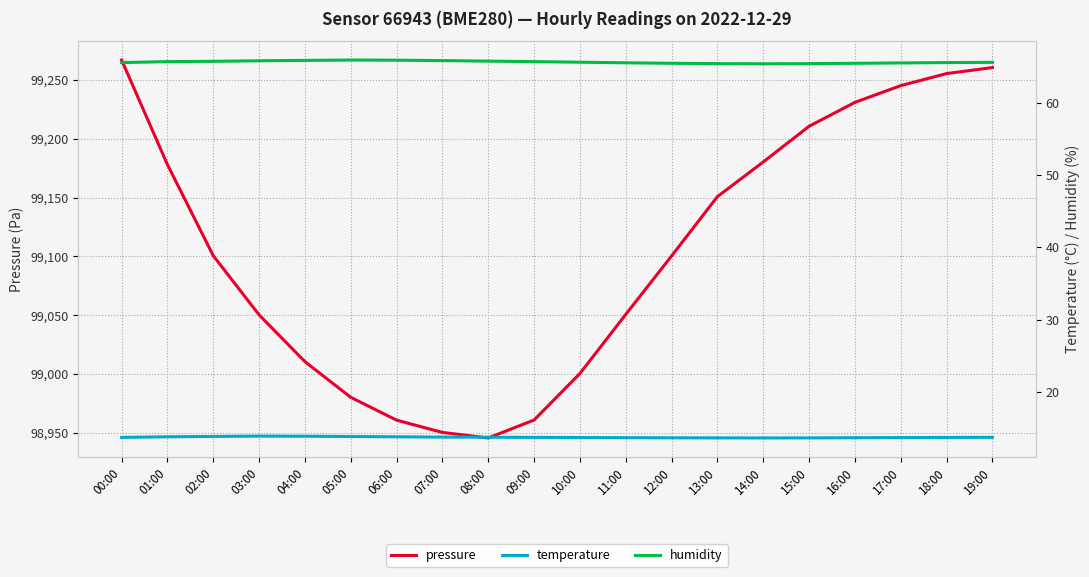

Where is humidity nearest to the value 65?

14:00